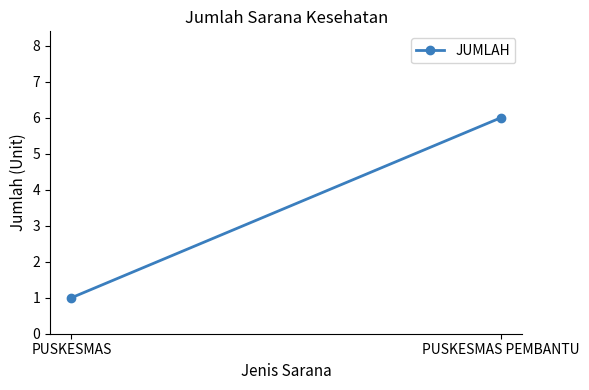

Rank the categories by value from highest to lowest.

PUSKESMAS PEMBANTU, PUSKESMAS